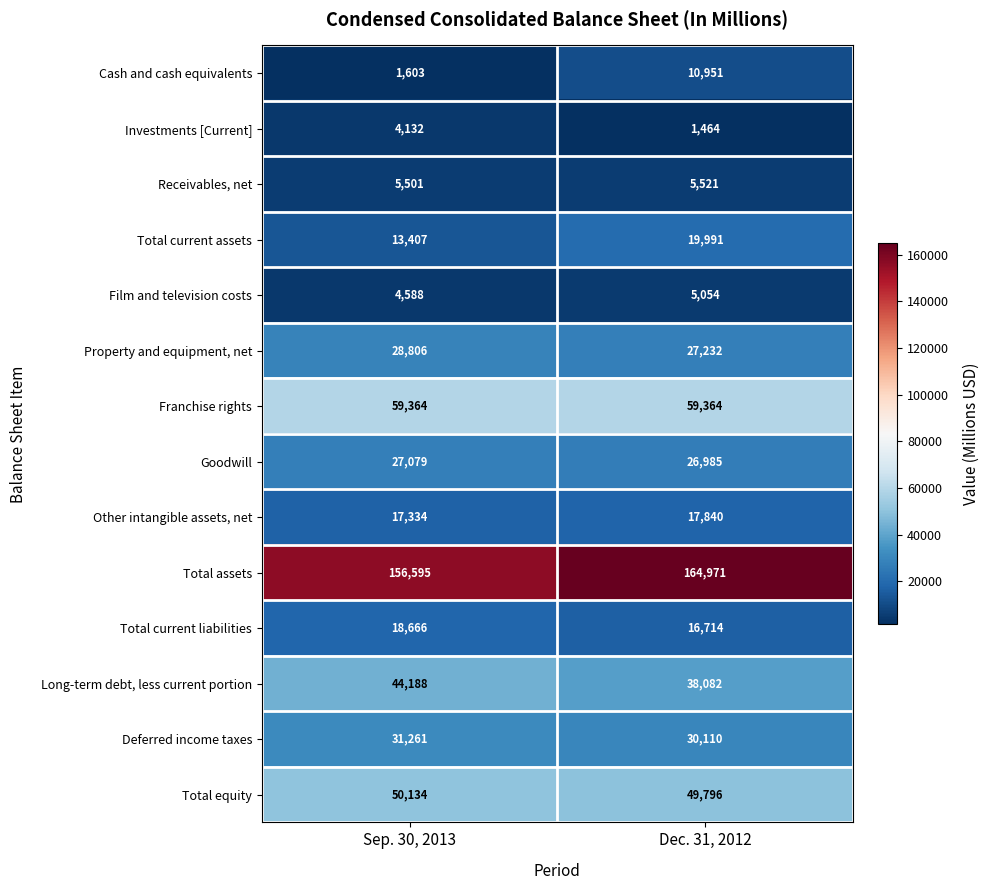

What is the minimum value shown in the chart?

1464